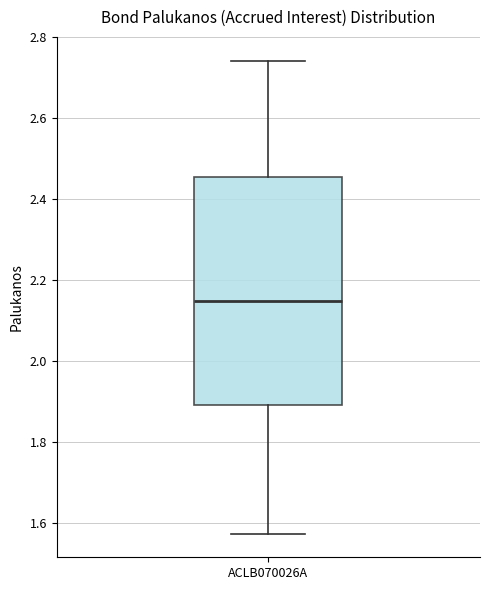

Transcribe this box plot: give where the median line is, the range the box spans, and where the two whiskers end, as read against the y-axis. The values are not printed on the chart, so give them approximately, as read against the axis.

median 2.14, box 1.90 to 2.46, whiskers 1.58 to 2.74